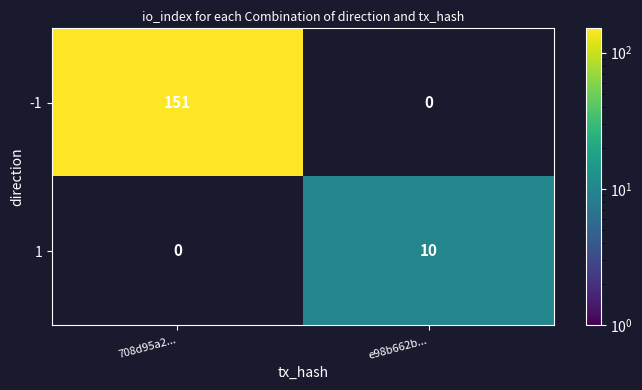

What is the spread (max minus min) of values at e98b662b...?

10